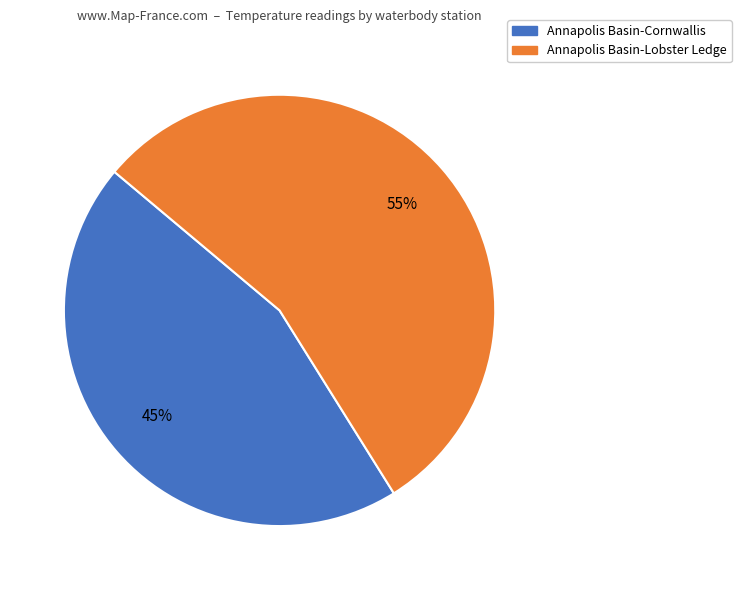

To the nearest percent, what percentage of the pie is Annapolis Basin-Cornwallis?

45%